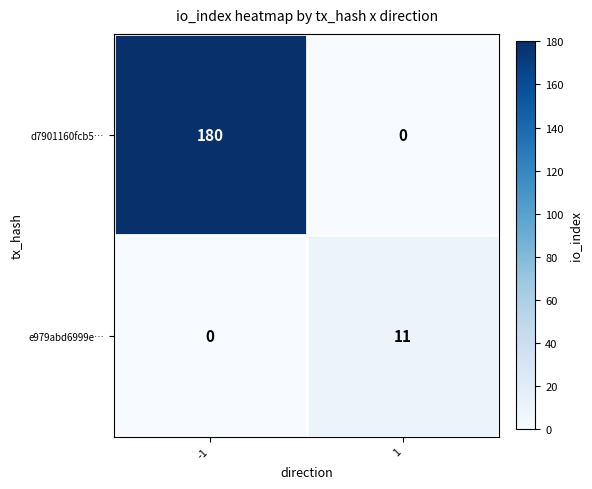

What is the approximate value of d7901160fcb5… at -1?

180